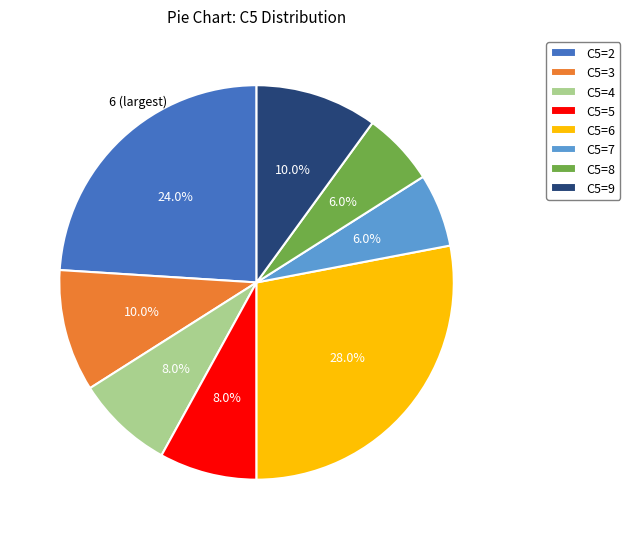

What is the ratio of the value at C5=5 to the value at C5=4?

1.0